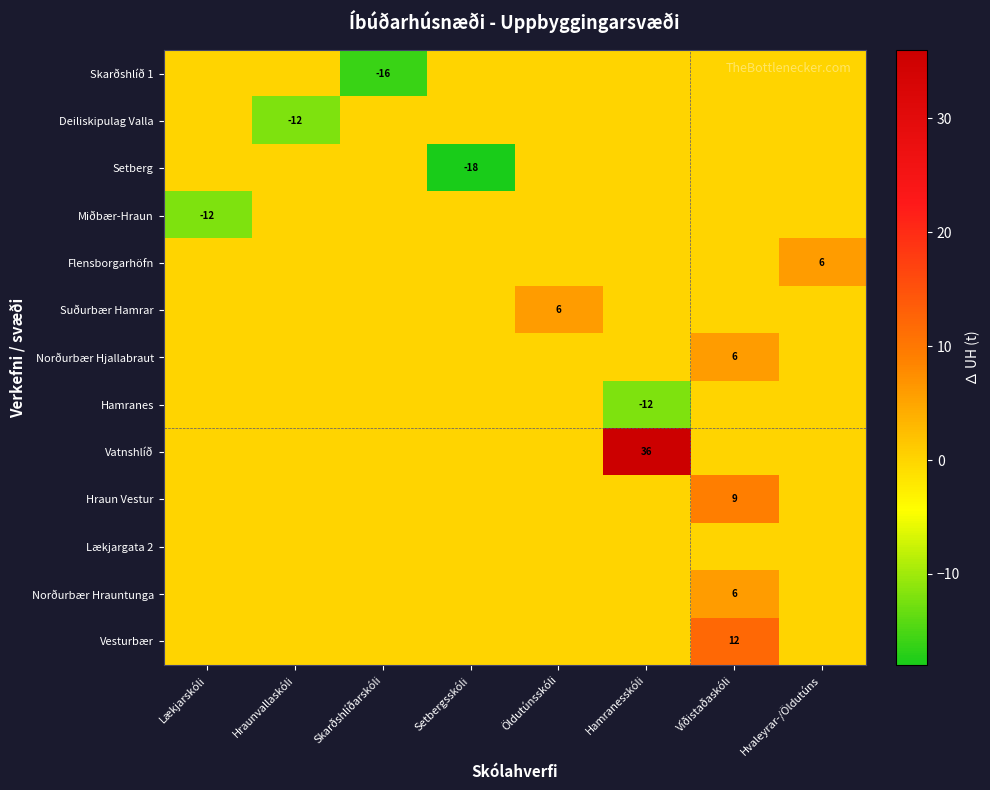

What is the difference between the highest and lowest values at Setbergsskóli?

18